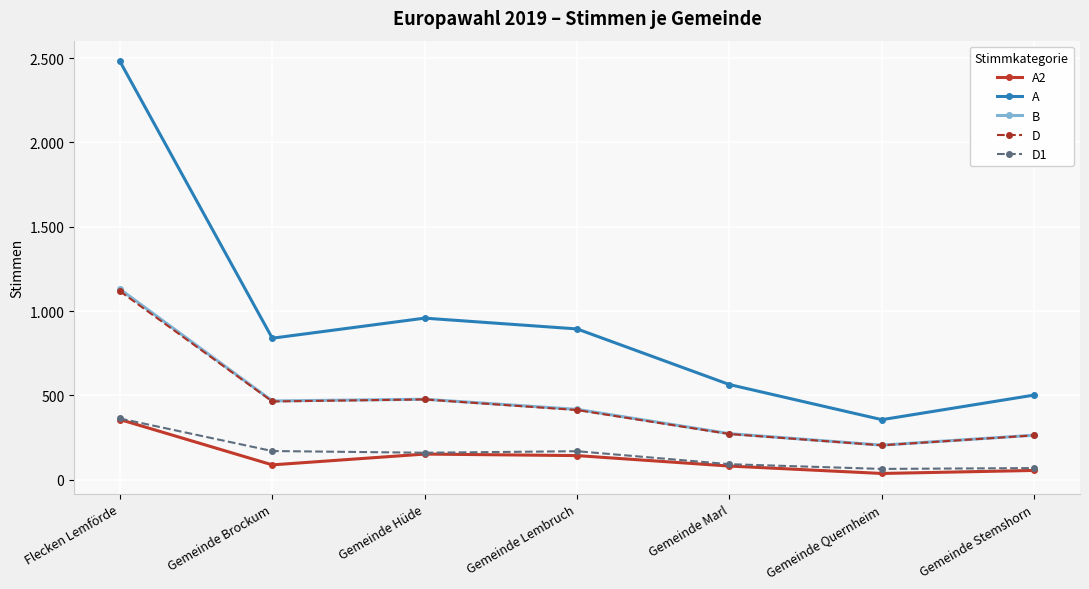

Reading left to right, list all the values displayed in this chart.

A2: 357	88	152	143	81	37	55
A: 2481	839	958	894	564	356	502
B: 1130	467	477	417	273	205	264
D: 1118	464	476	413	271	204	263
D1: 363	170	160	169	92	64	69